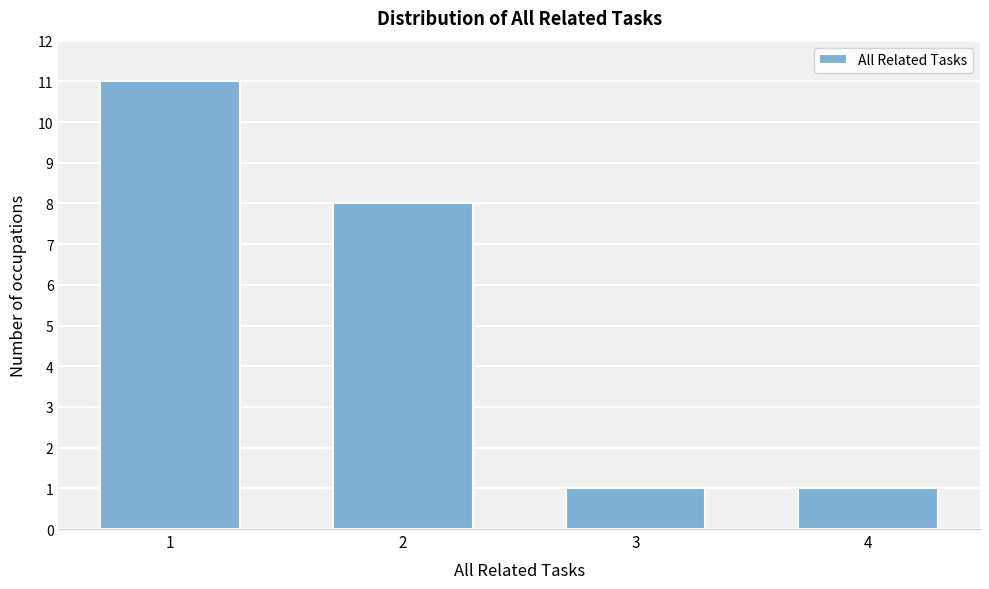

Reading left to right, extract all data points from this chart.

1=11	2=8	3=1	4=1